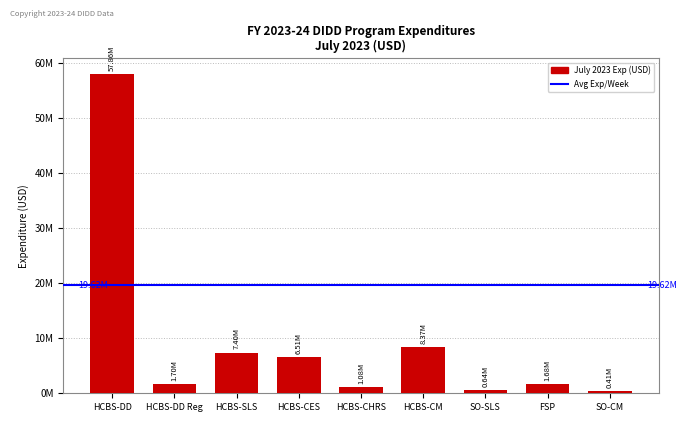

Are the bars horizontal?

No